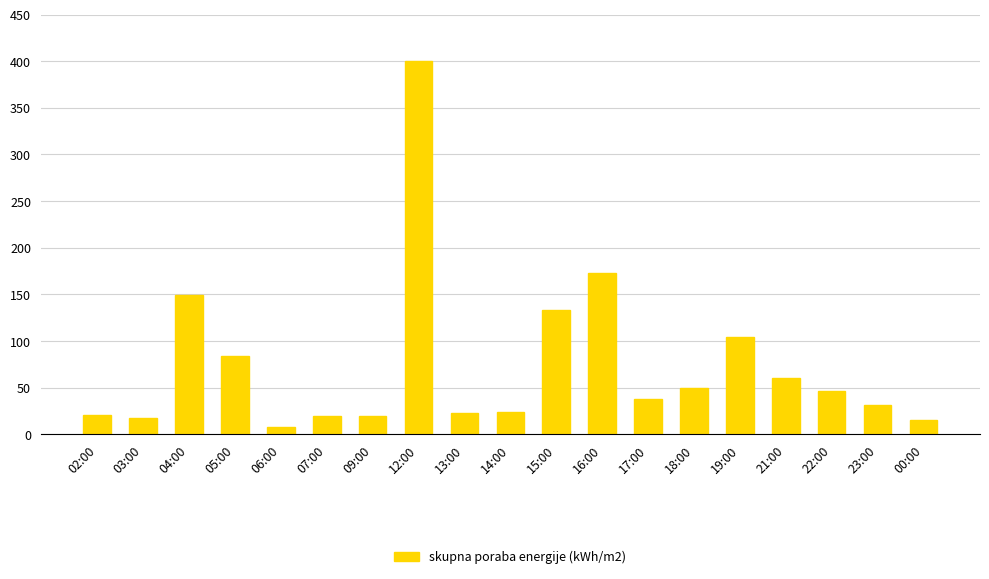

At which category does the chart reach its peak across all series?

12:00